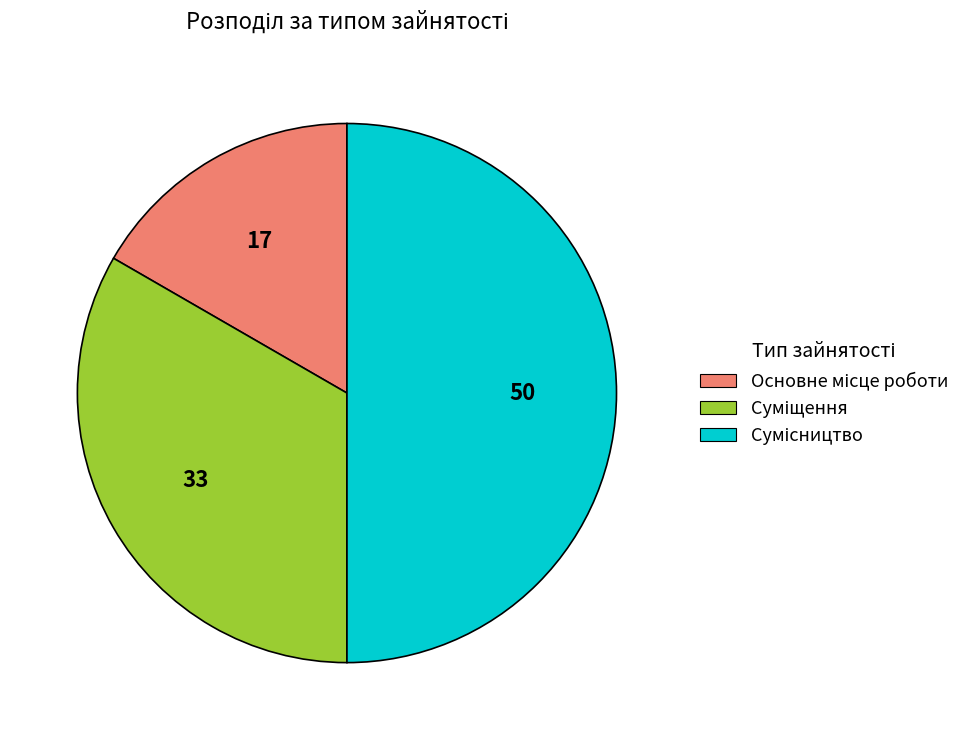

How many segments does this pie chart have?

3